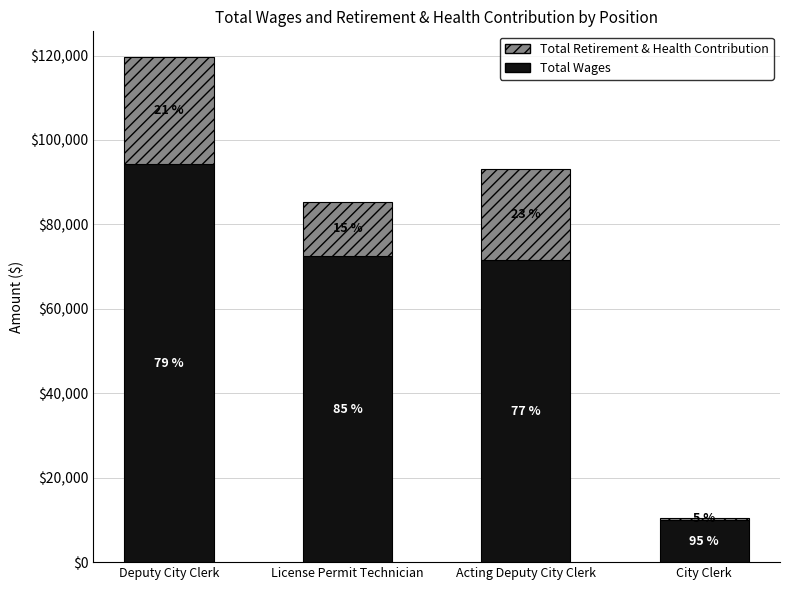

Does the chart contain any negative values?

No